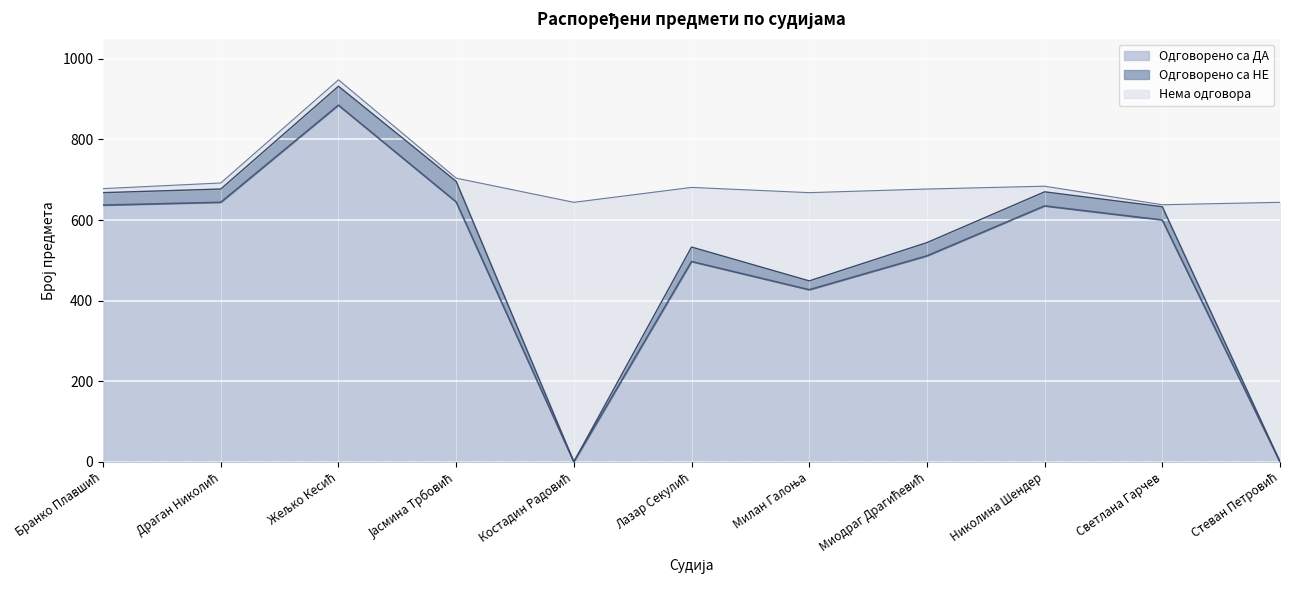

True or false: Нема одговора and Одговорено са НЕ cross at least once.

True